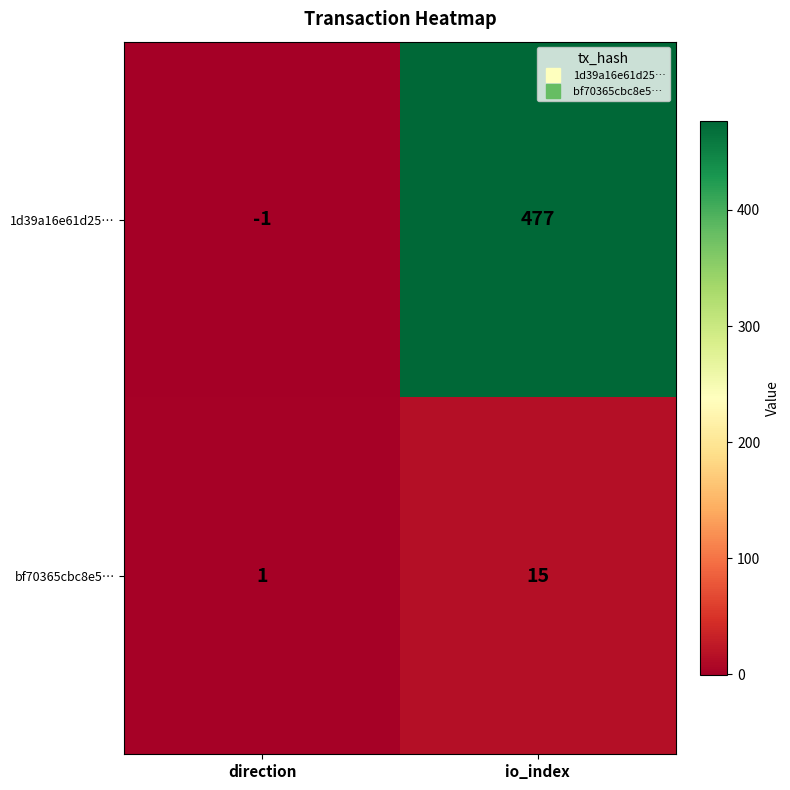

Read the bf70365cbc8e5… value at io_index, to the nearest 10.

20